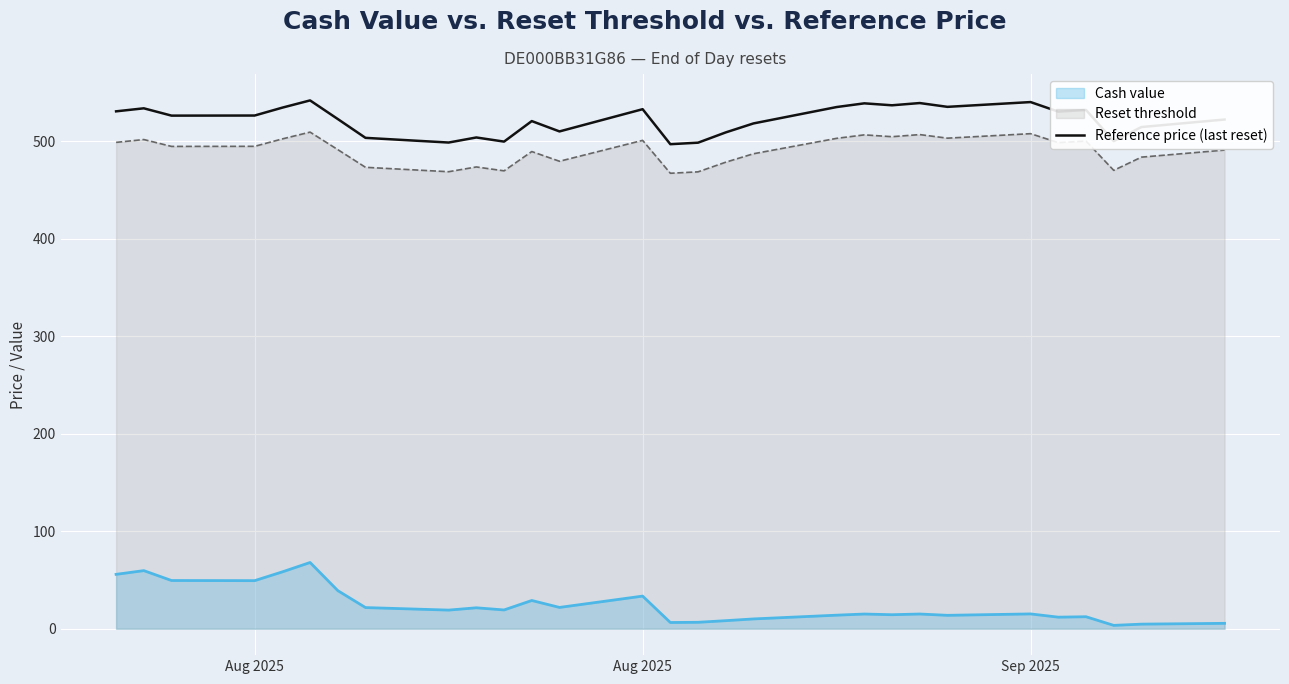

The value at 14 is 242.6. True or false?

False